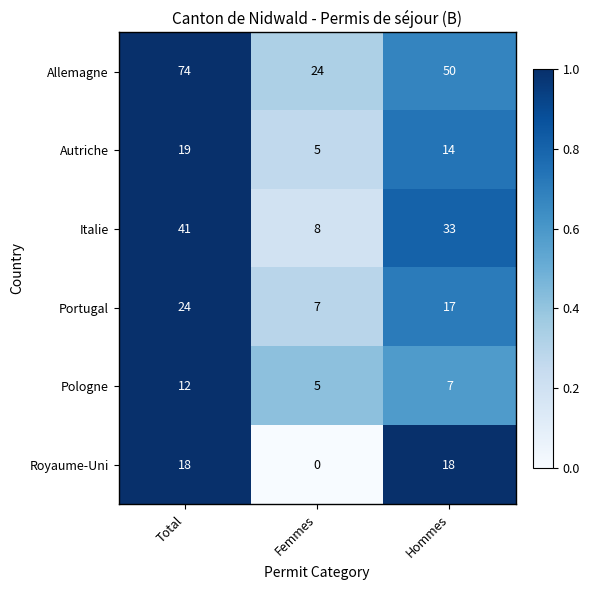

At how many categories does at least one series exceed 0?

3